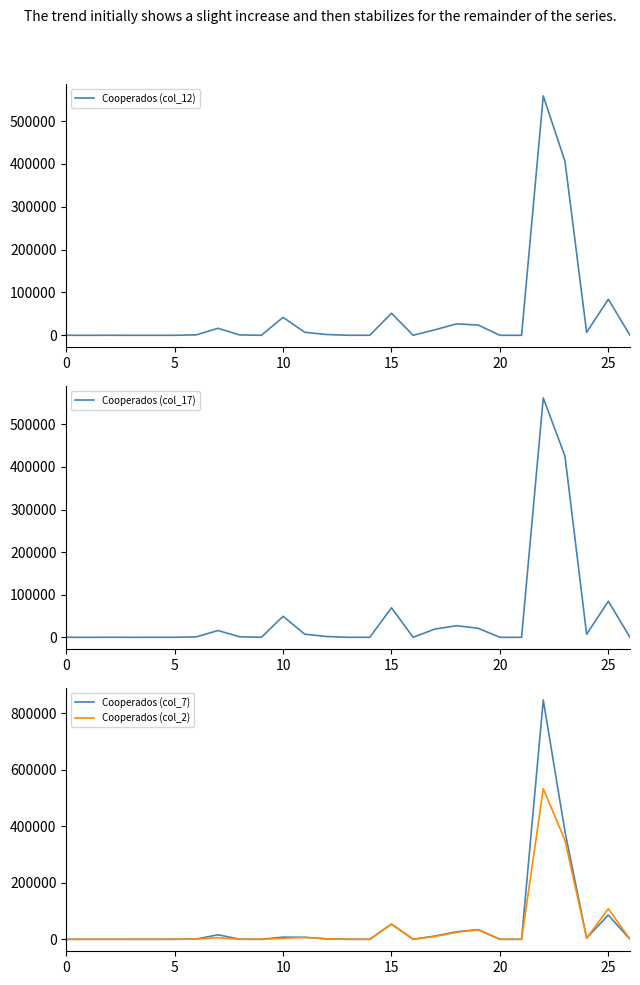

Where do Cooperados (col_12) and Cooperados (col_17) first cross each other?

7 and 8